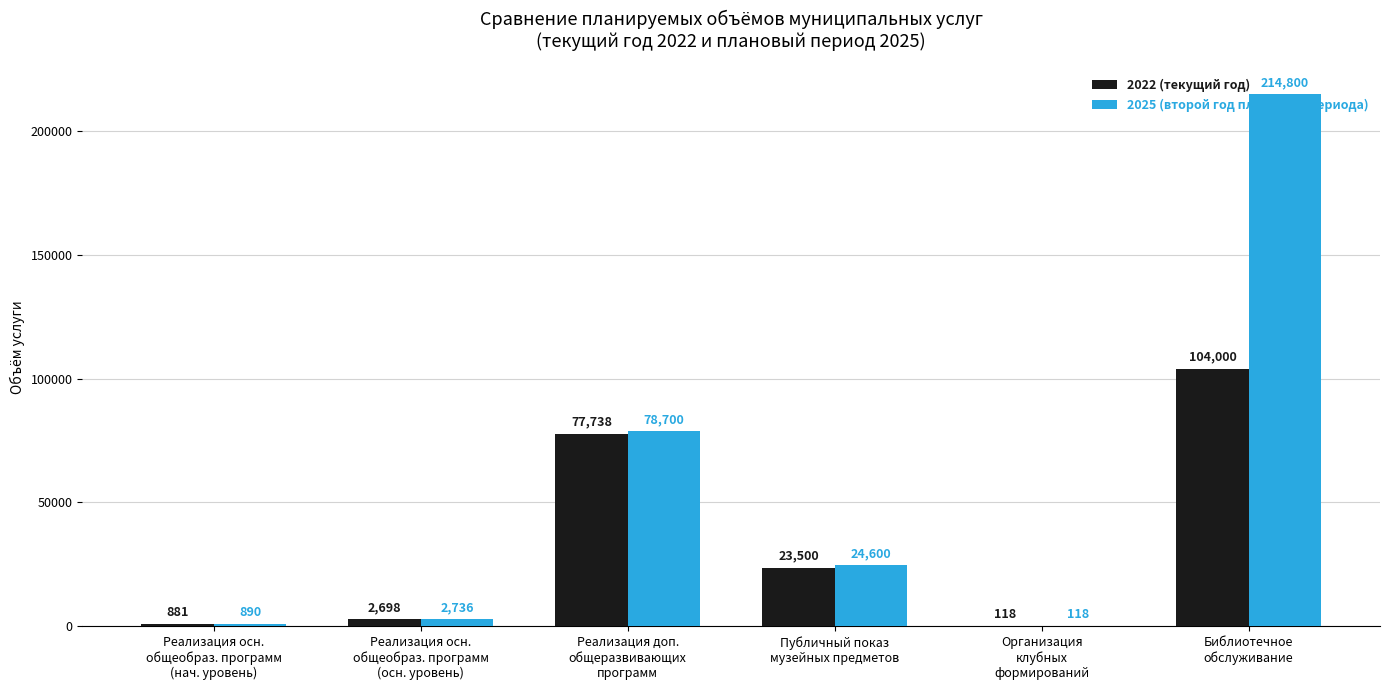

Is the value of 2025 (второй год планового периода) at Библиотечное
обслуживание greater than the value of 2022 (текущий год) at Реализация доп.
общеразвивающих
программ?

Yes